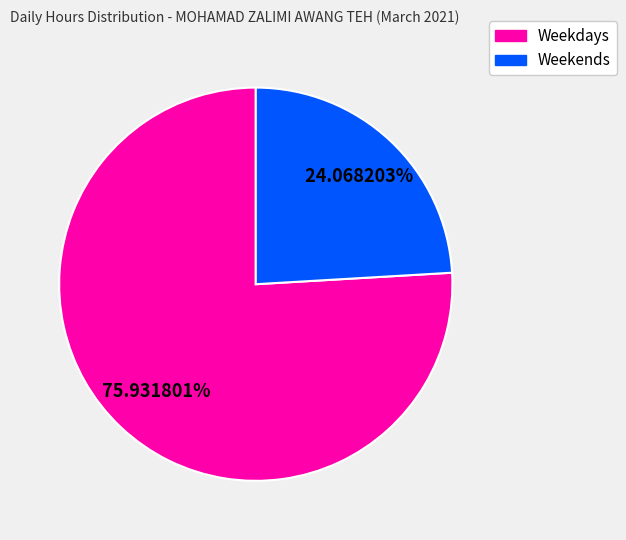

Does any single category account for the majority?

Yes